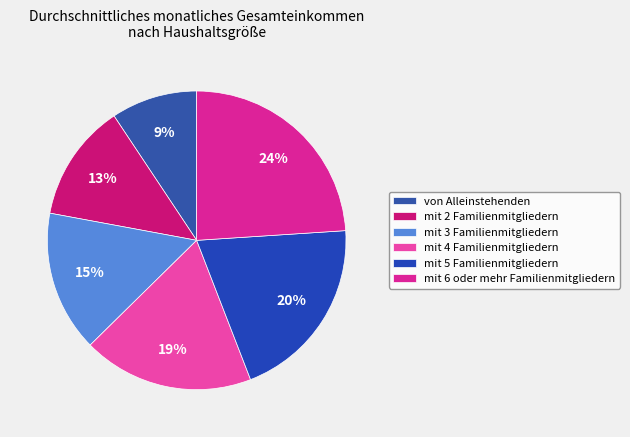

Count the number of slices in the pie.

6